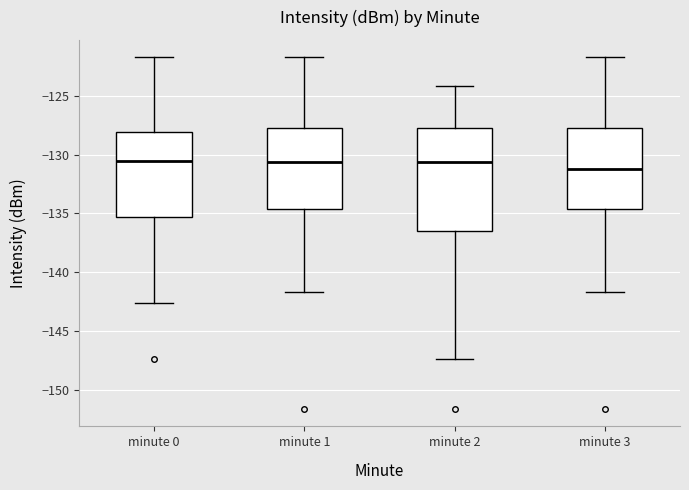

Reading left to right, transcribe this box plot: for each box, give where its median line is, the range the box spans, and where its two whiskers end, as read against the y-axis. The values are not printed on the chart, so give them approximately, as read against the axis.

minute 0: median -130.5, box -135.5 to -128.0, whiskers -142.5 to -121.5
minute 1: median -130.5, box -134.5 to -128.0, whiskers -141.5 to -121.5
minute 2: median -130.5, box -136.5 to -128.0, whiskers -147.5 to -124.0
minute 3: median -131.0, box -134.5 to -128.0, whiskers -141.5 to -121.5